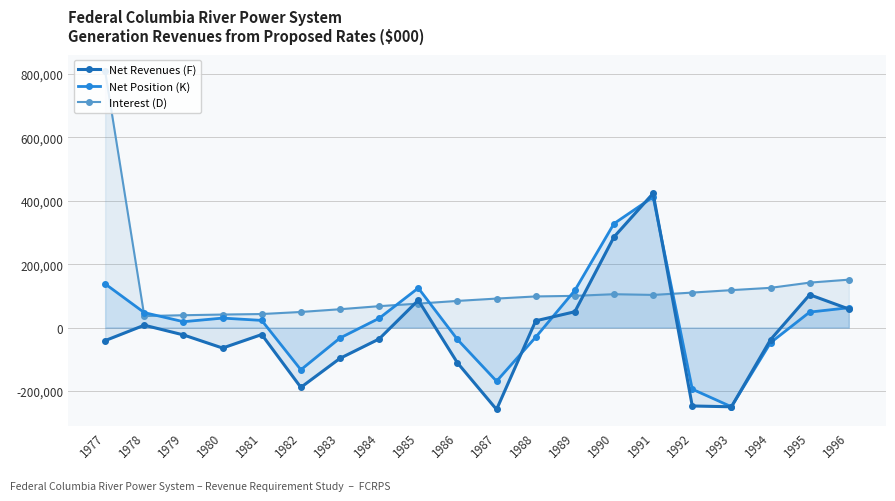

Between 1980 and 1981, which is larger?

1981